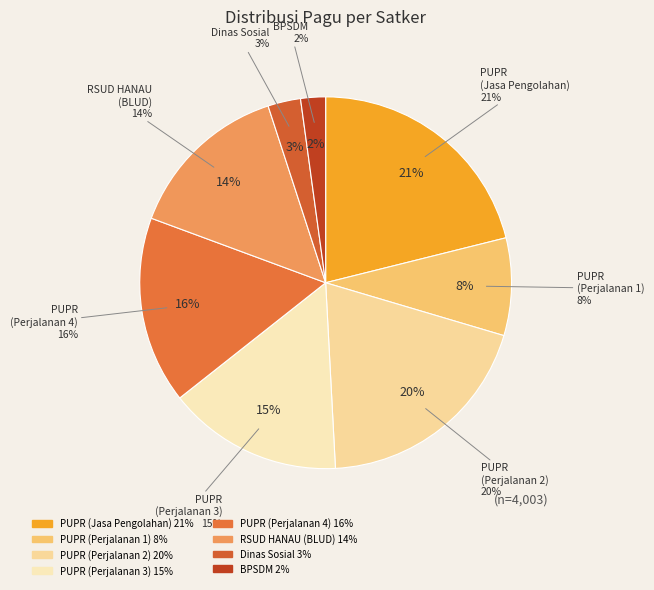

The Dinas Pekerjaan Umum dan Penataan Ruang (Perjalanan Dinas 4) slice represents 6% of the pie. True or false?

False